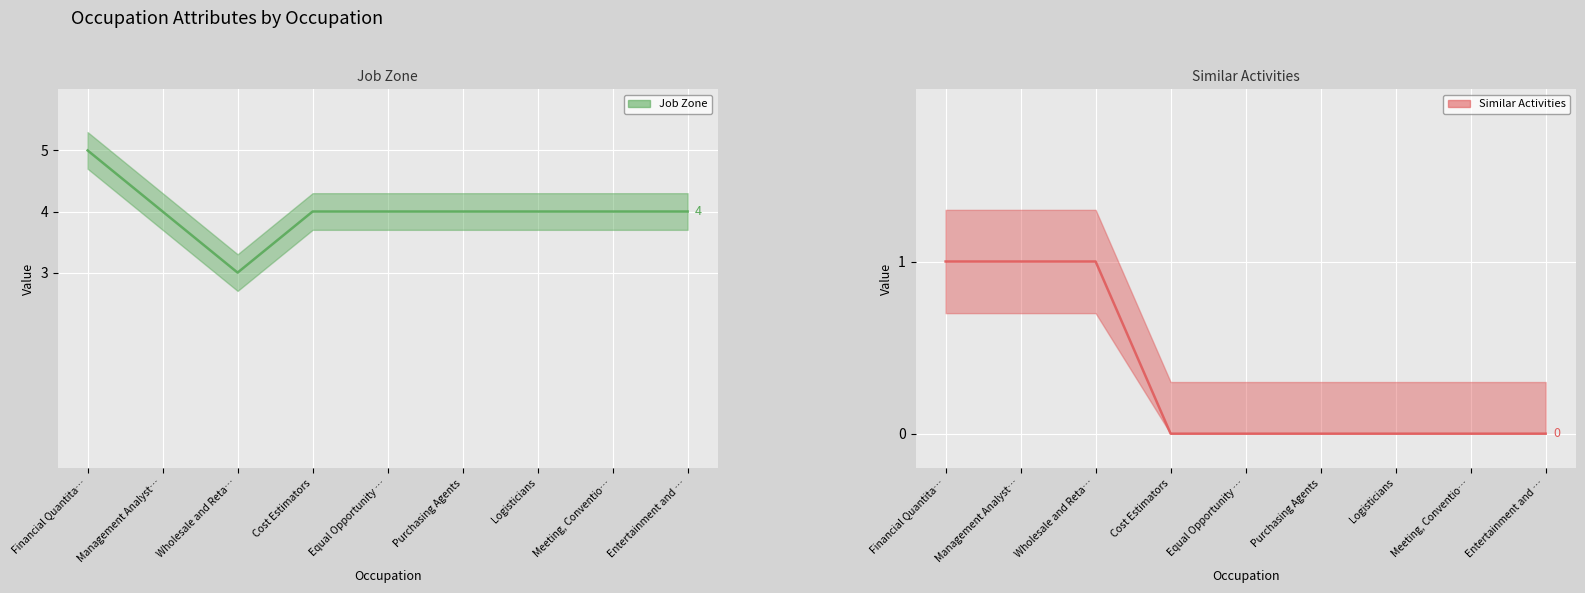

Reading right to left, transcribe all the data shown in this chart.

Job Zone (line): 4	4	4	4	4	4	3	4	5
Similar Activities (line): 0	0	0	0	0	0	1	1	1